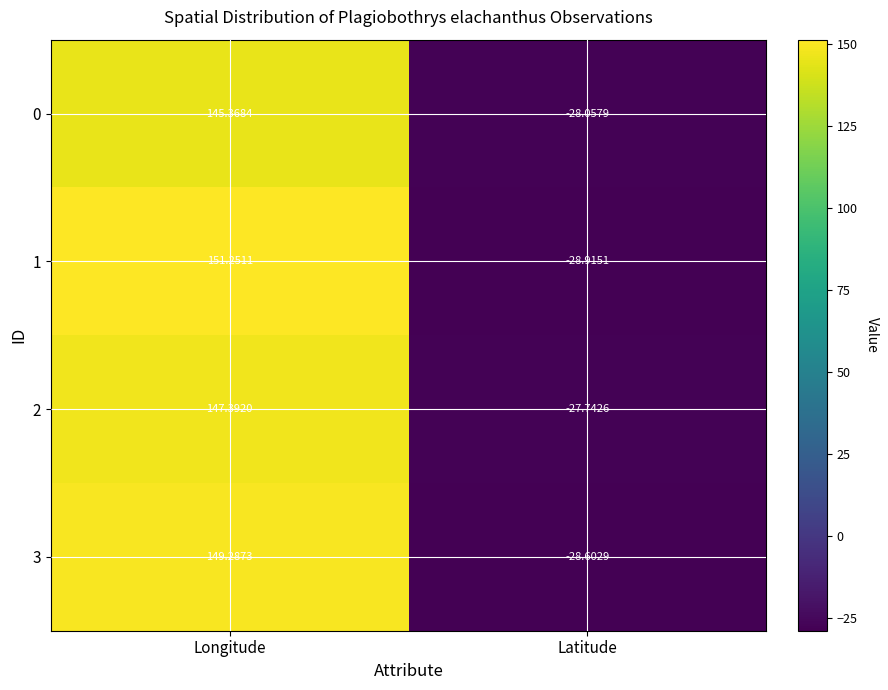

How many values in the 2 series exceed 147?

1